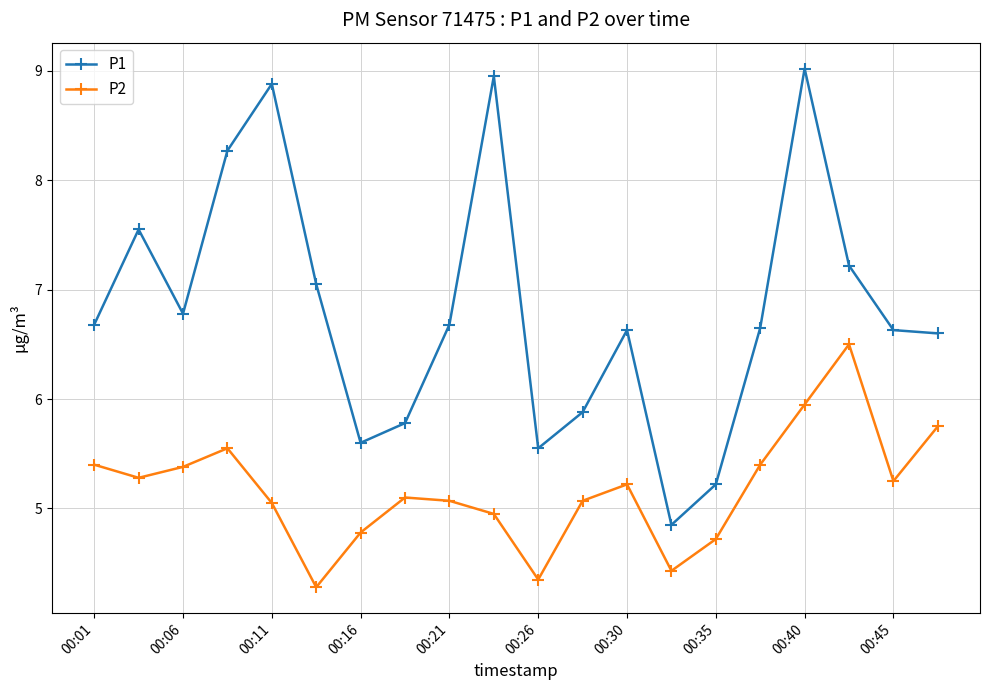

What is the difference between the maximum and minimum values in the P1 series?

4.2